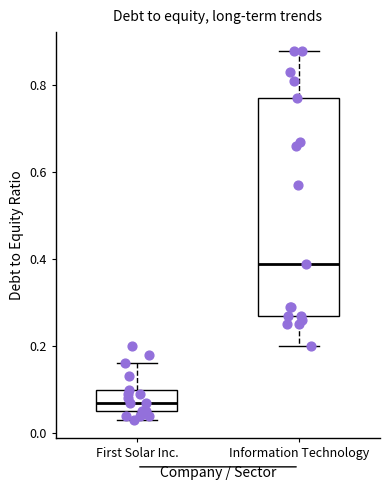

Reading left to right, transcribe this box plot: for each box, give where its median line is, the range the box spans, and where its two whiskers end, as read against the y-axis. The values are not printed on the chart, so give them approximately, as read against the axis.

First Solar Inc.: median 0.08, box 0.06 to 0.10, whiskers 0.04 to 0.16
Information Technology: median 0.40, box 0.28 to 0.78, whiskers 0.20 to 0.88